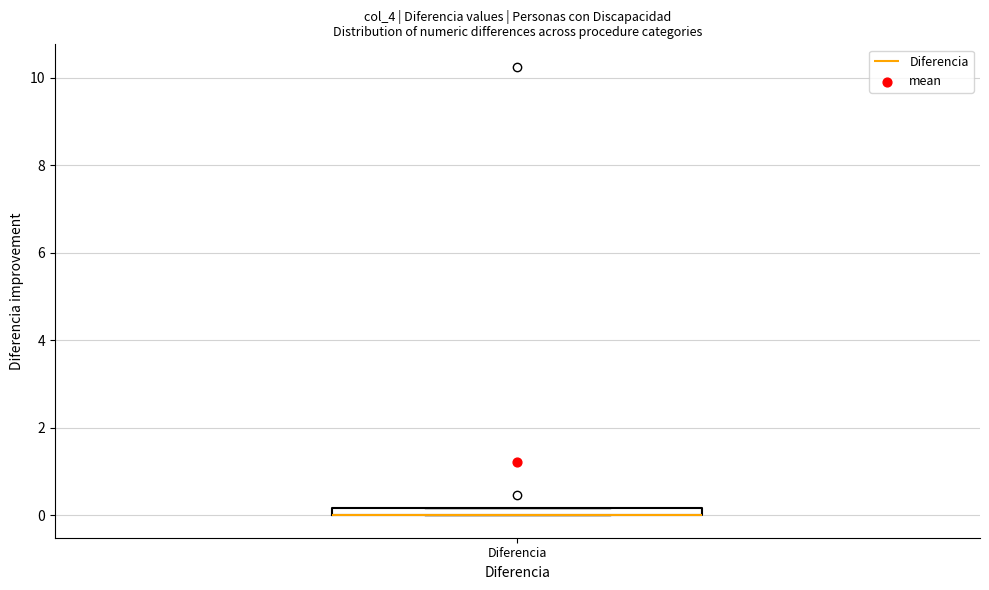

Where is the lower edge of the box for Diferencia on the y-axis? The values are not printed on the chart, so give them approximately, as read against the axis.

0.0